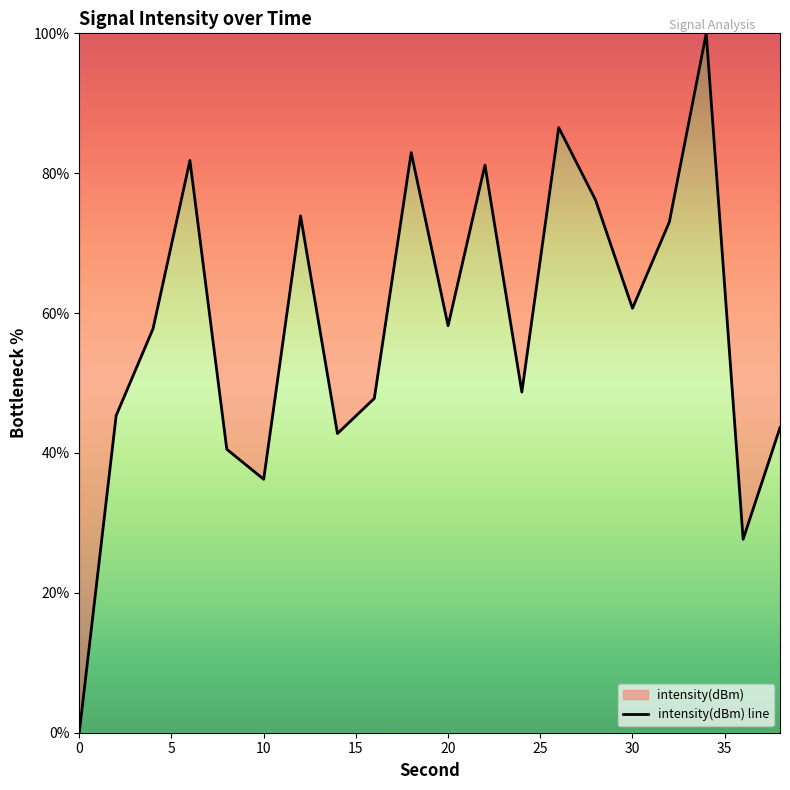

What is the difference between the values at 6 and 22?

0.7